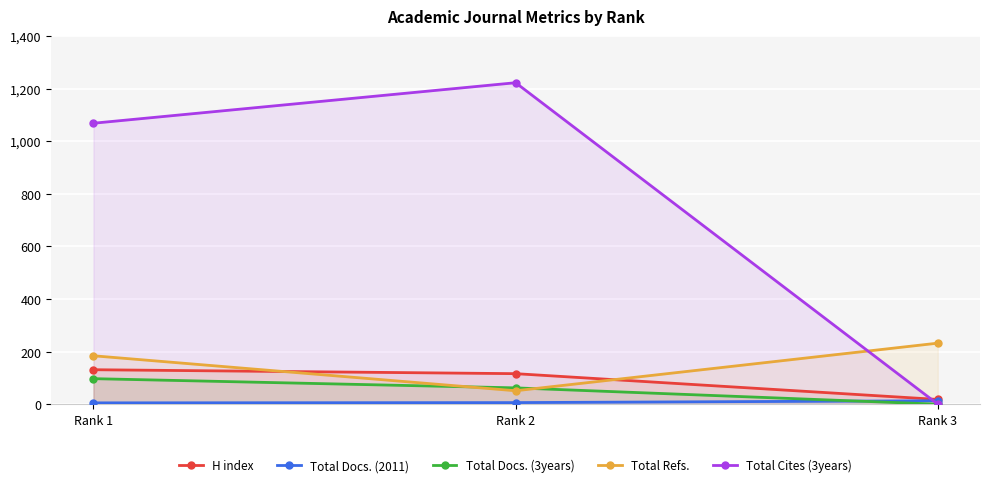

Is the value of H index at Rank 3 greater than the value of Total Cites (3years) at Rank 1?

No